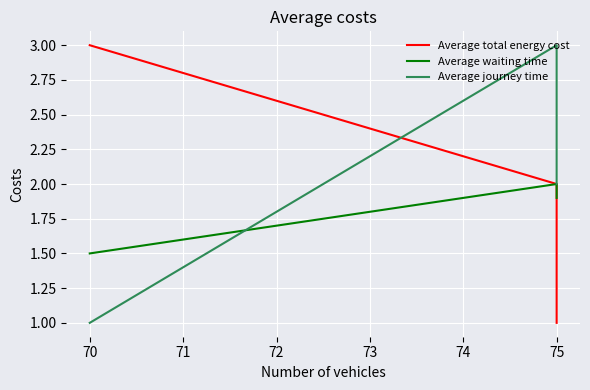

What is the average value of the Average waiting time series?

1.8